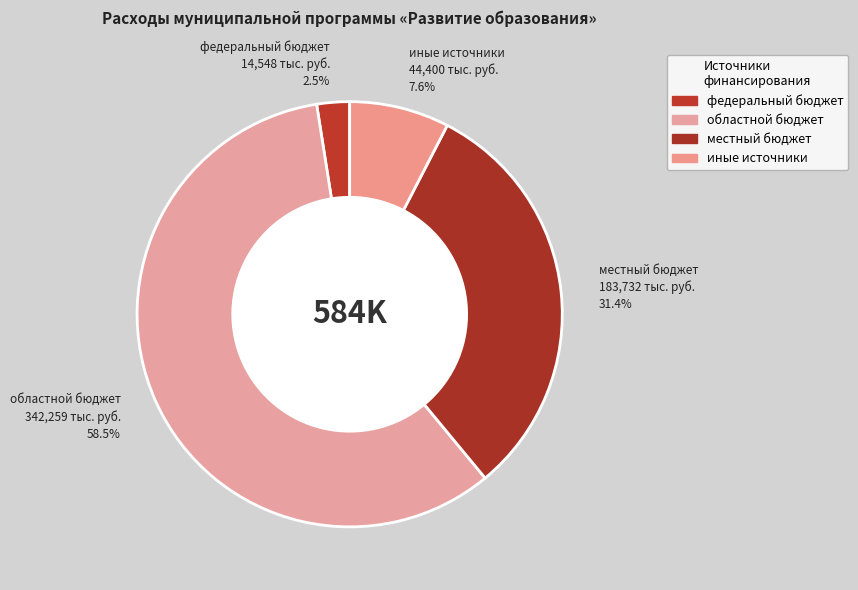

Count the number of slices in the pie.

4